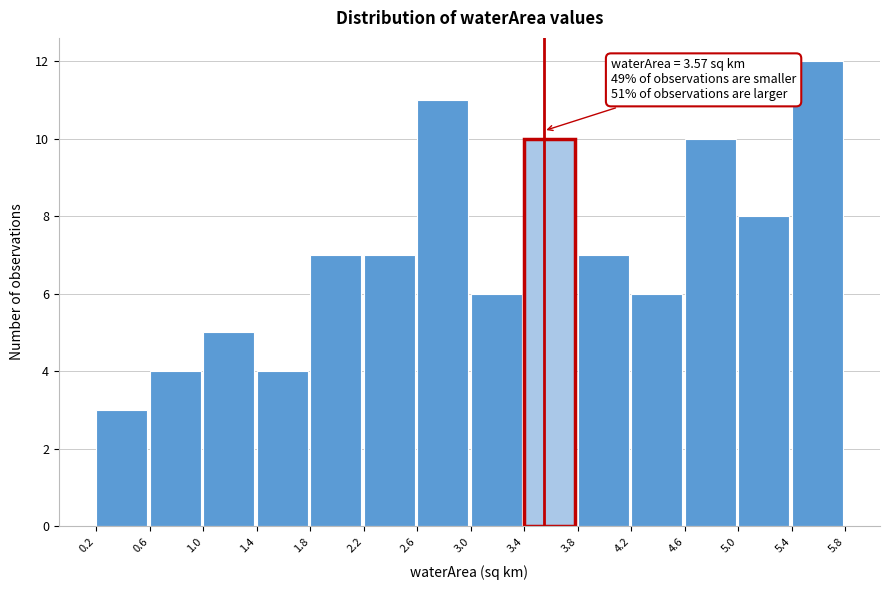

Which range on the x-axis has the tallest bar?

5.4 to 5.8